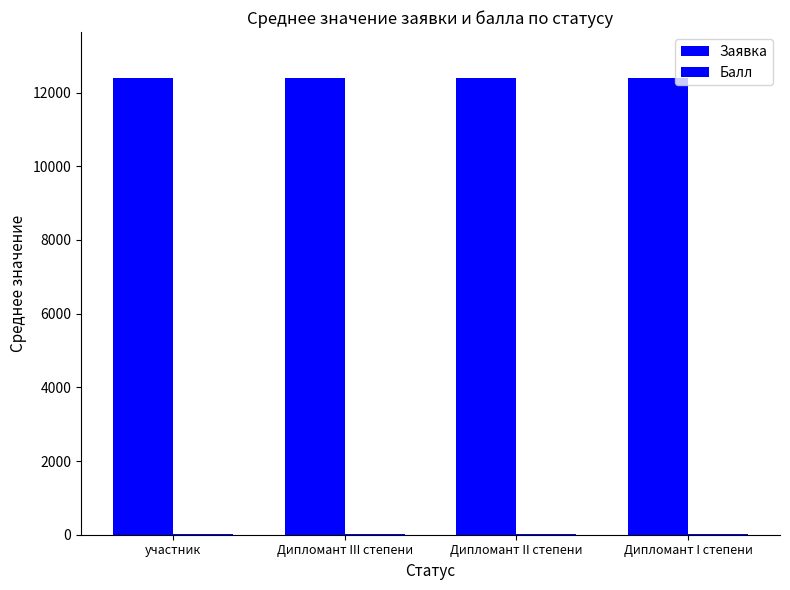

How many groups of bars are there?

4